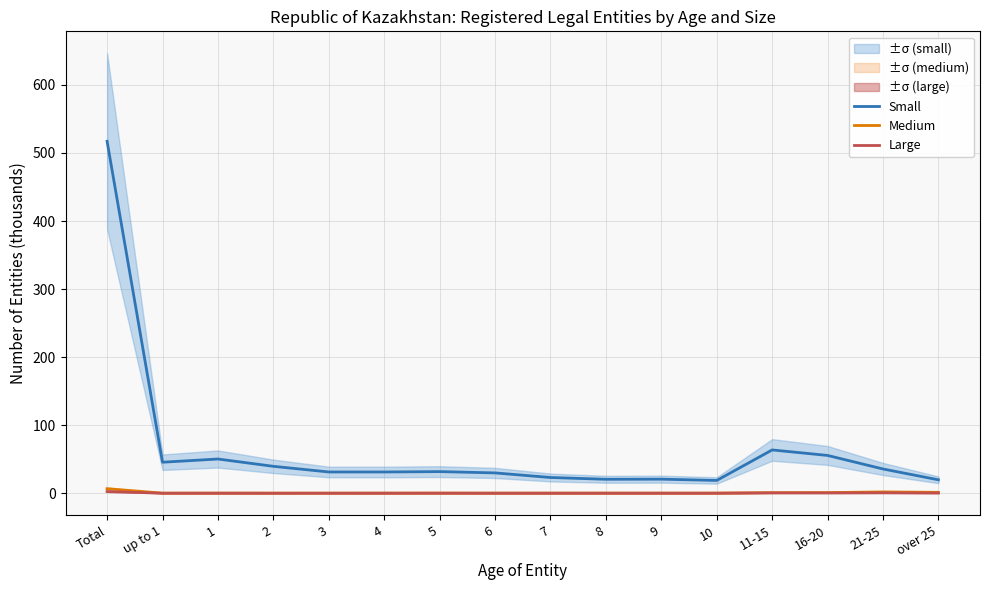

The Medium series shows 0.2 at 2. True or false?

False